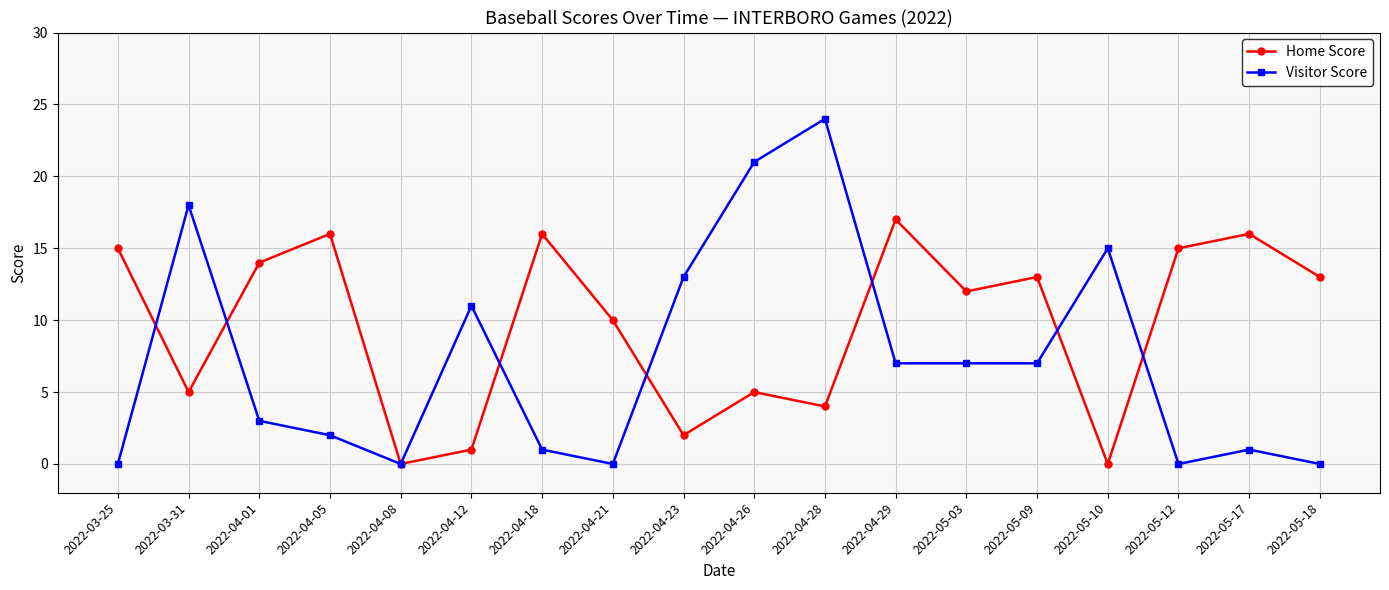

Is it true that Home Score equals 12 at 2022-05-03?

True